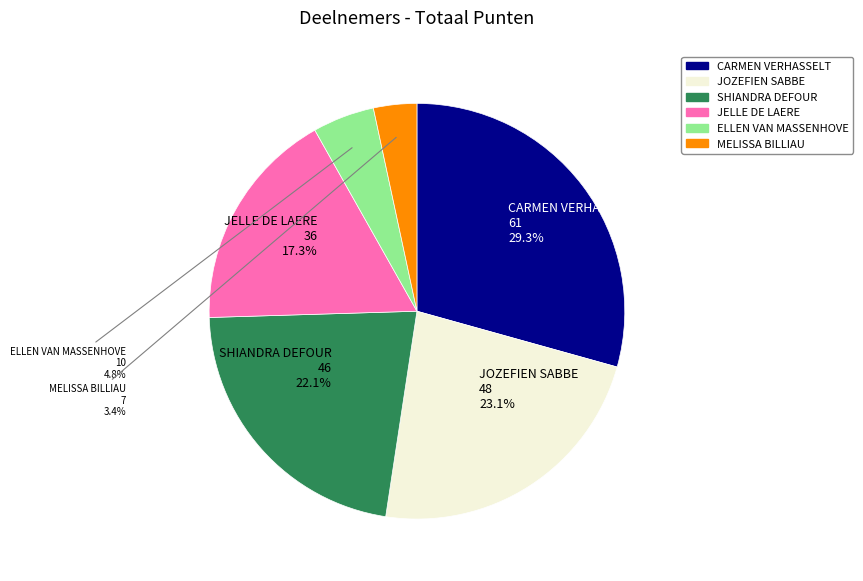

Is CARMEN VERHASSELT the majority of the pie?

No